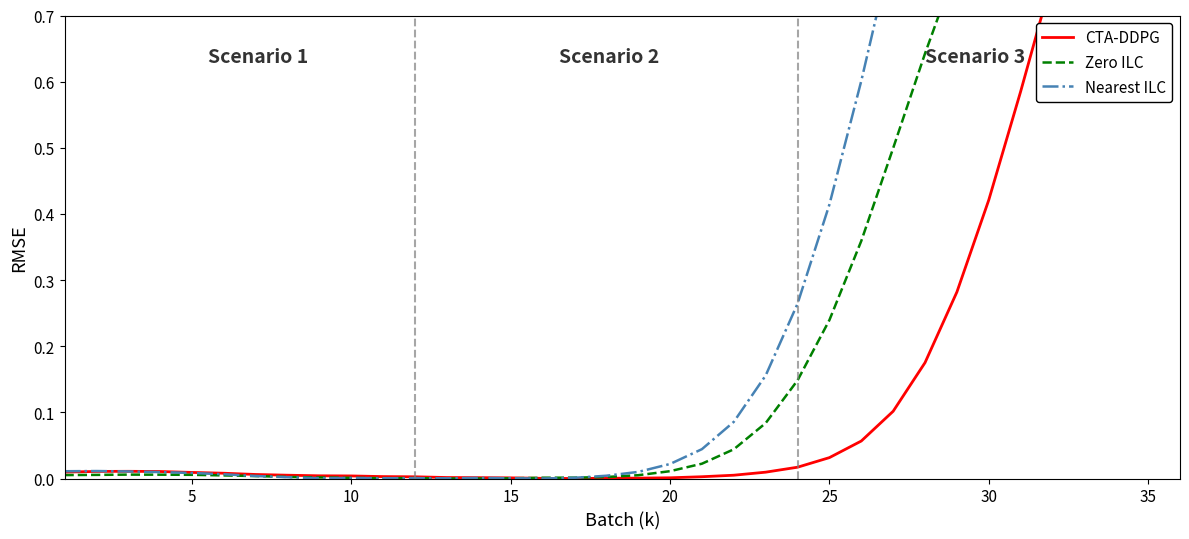

Reading left to right, extract all data points from this chart.

CTA-DDPG: 0.0	0.0	0.0	0.0	0.0	0.0	0.0	0.0	0.0	0.0	0.0	0.0	0.0	0.0	0.0	0.0	0.0	0.0	0.0	0.0	0.0	0.0	0.0	0.0	0.0	0.1	0.1	0.2	0.3	0.4	0.6	0.8	0.9	1.1	1.2	1.2
Zero ILC: 0.0	0.0	0.0	0.0	0.0	0.0	0.0	0.0	0.0	0.0	0.0	0.0	0.0	0.0	0.0	0.0	0.0	0.0	0.0	0.0	0.0	0.0	0.1	0.1	0.2	0.4	0.5	0.6	0.8	0.9	1.0	1.0	1.1	1.1	1.1	1.1
Nearest ILC: 0.0	0.0	0.0	0.0	0.0	0.0	0.0	0.0	0.0	0.0	0.0	0.0	0.0	0.0	0.0	0.0	0.0	0.0	0.0	0.0	0.0	0.1	0.2	0.3	0.4	0.6	0.8	1.0	1.2	1.3	1.4	1.5	1.6	1.6	1.6	1.6